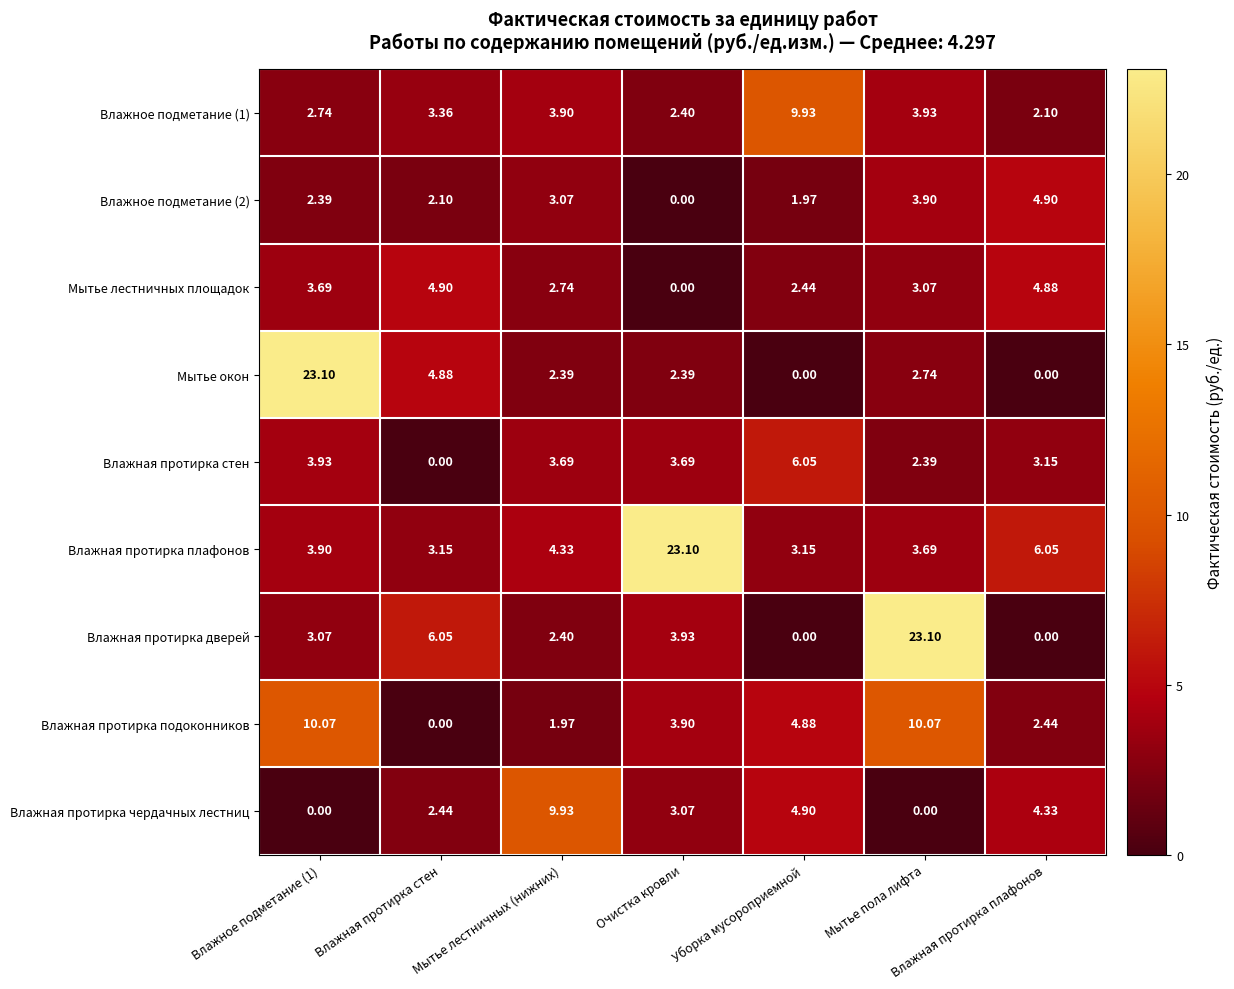

At which label is Влажная протирка стен closest to 3?

Влажная протирка плафонов